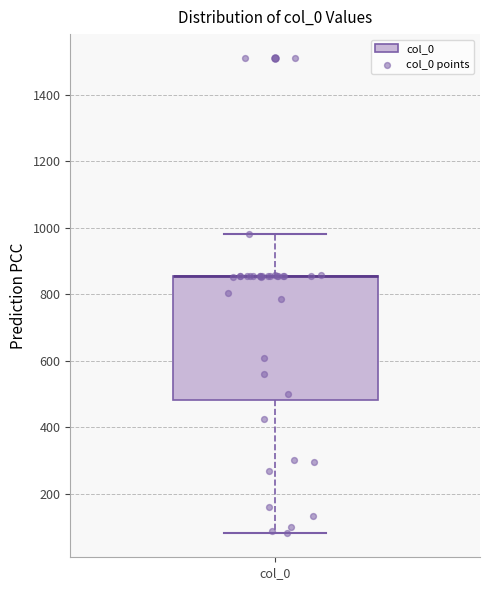

Transcribe this box plot: give where the median line is, the range the box spans, and where the two whiskers end, as read against the y-axis. The values are not printed on the chart, so give them approximately, as read against the axis.

median 860 (drawn on the box's upper edge), box 480 to 860, whiskers 80 to 980